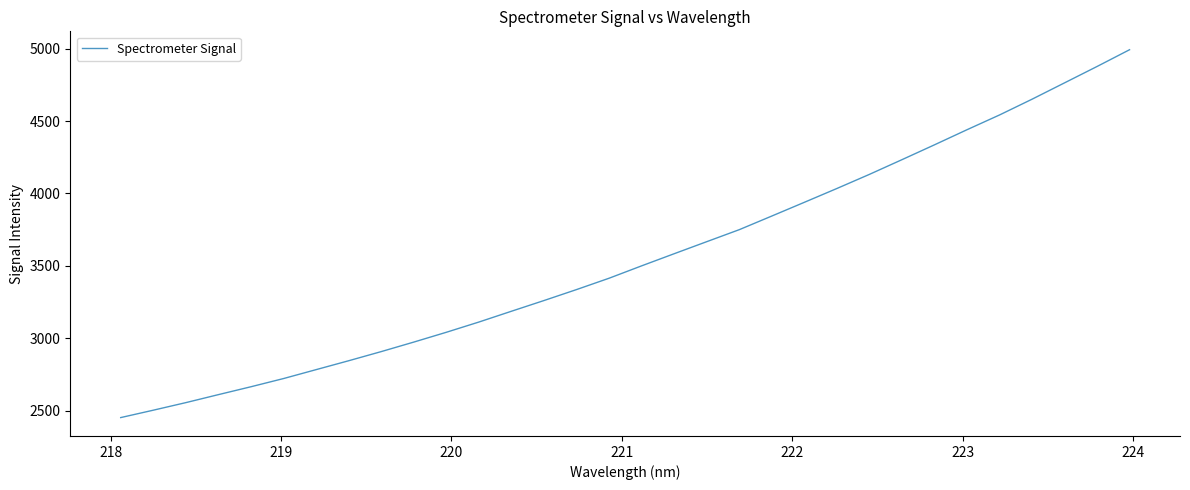

What is the greatest value displayed?

4993.2